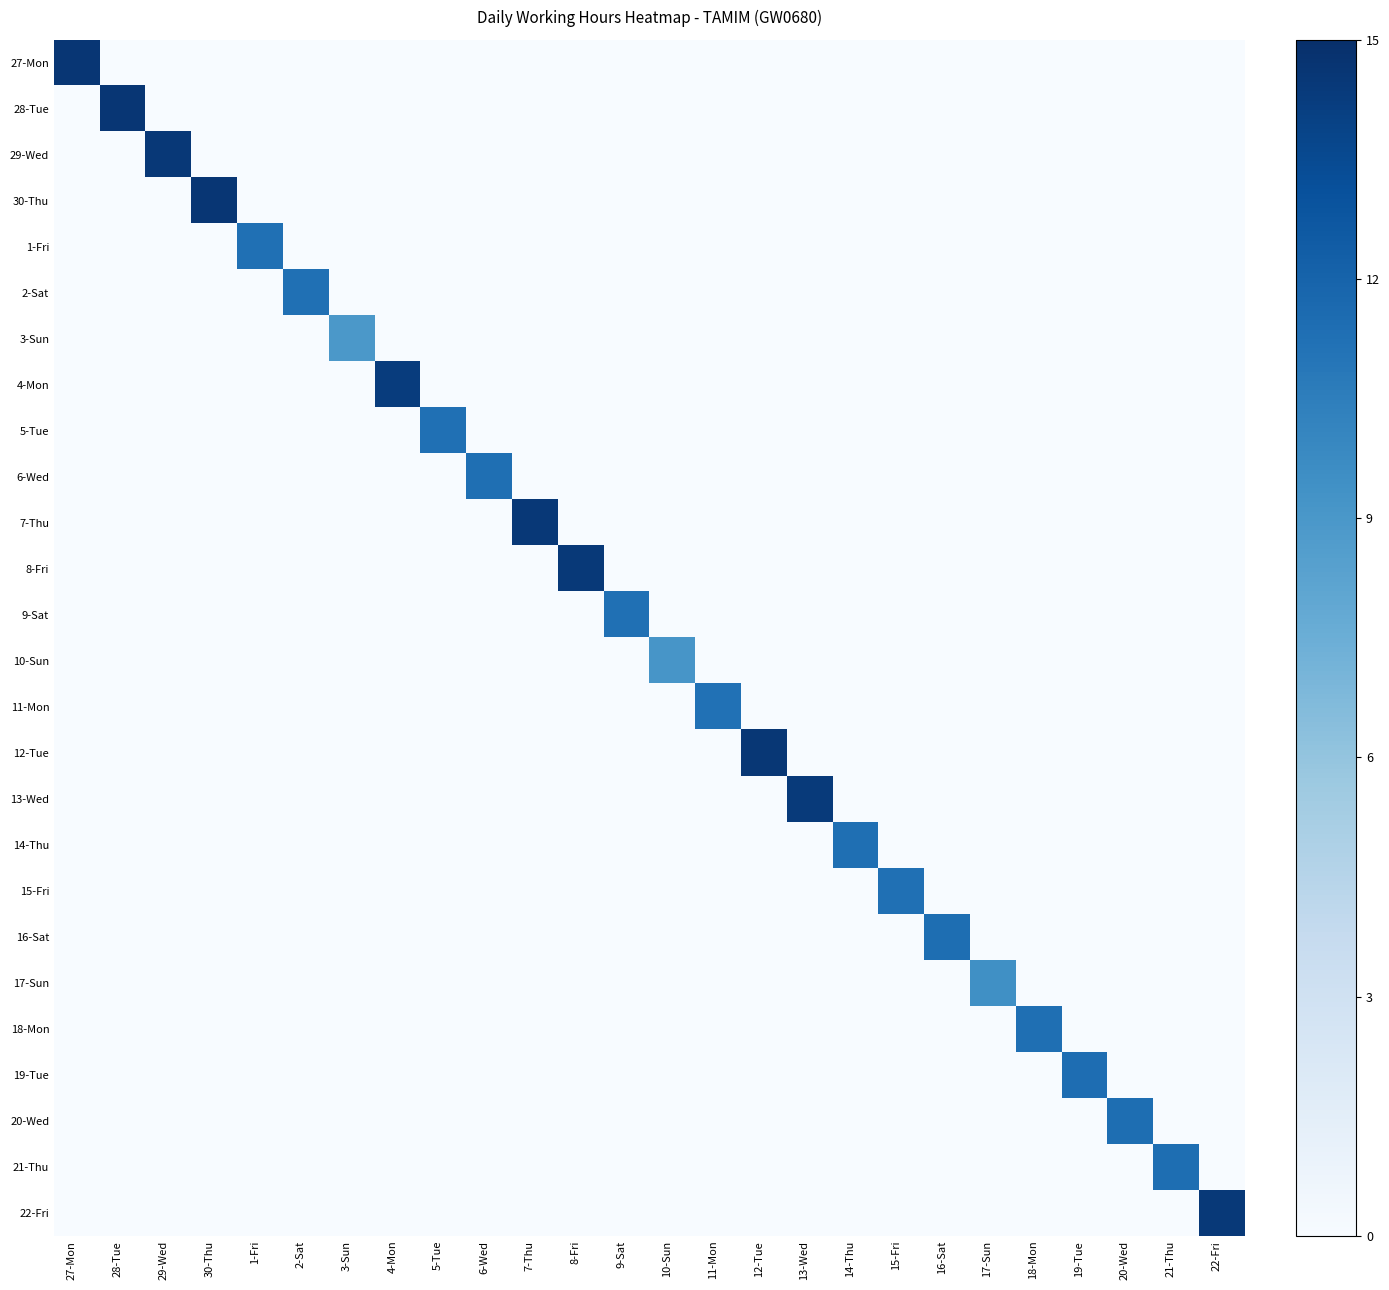

List the series in order of their peak value, highest first.

30-Thu, 28-Tue, 27-Mon, 12-Tue, 7-Thu, 29-Wed, 22-Fri, 8-Fri, 13-Wed, 4-Mon, 19-Tue, 16-Sat, 21-Thu, 20-Wed, 6-Wed, 14-Thu, 18-Mon, 15-Fri, 5-Tue, 2-Sat, 1-Fri, 9-Sat, 11-Mon, 17-Sun, 10-Sun, 3-Sun